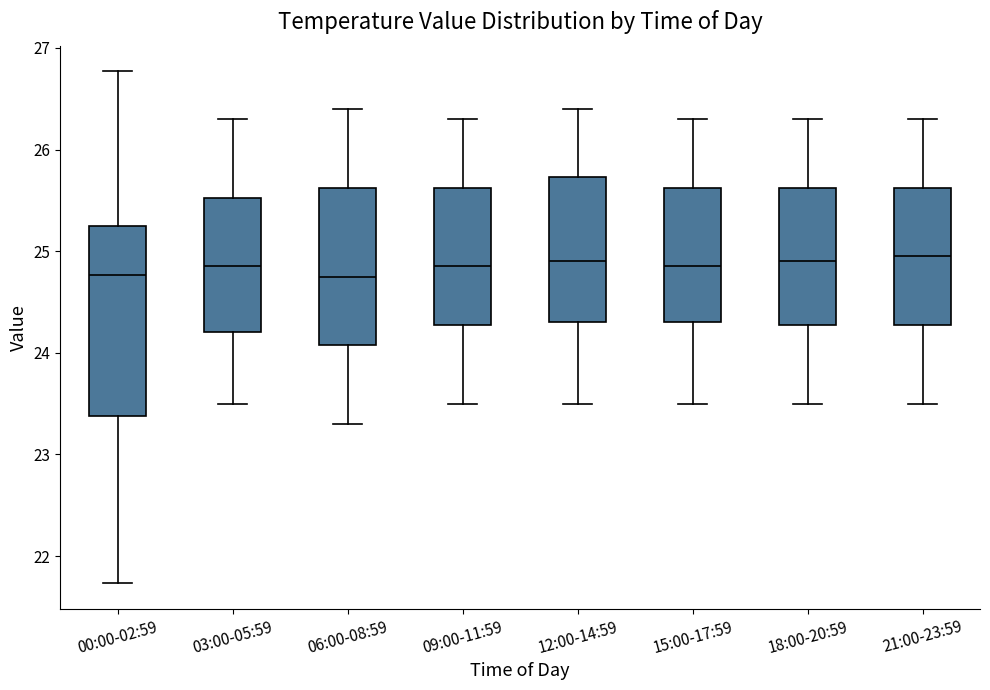

Reading left to right, read every box against the y-axis: the position of its median line, the range the box covers, and the ends of its whiskers. The values are not printed on the chart, so give them approximately, as read against the axis.

00:00-02:59: median 24.8, box 23.4 to 25.2, whiskers 21.7 to 26.8
03:00-05:59: median 24.9, box 24.2 to 25.5, whiskers 23.5 to 26.3
06:00-08:59: median 24.8, box 24.1 to 25.6, whiskers 23.3 to 26.4
09:00-11:59: median 24.9, box 24.3 to 25.6, whiskers 23.5 to 26.3
12:00-14:59: median 24.9, box 24.3 to 25.7, whiskers 23.5 to 26.4
15:00-17:59: median 24.9, box 24.3 to 25.6, whiskers 23.5 to 26.3
18:00-20:59: median 24.9, box 24.3 to 25.6, whiskers 23.5 to 26.3
21:00-23:59: median 25.0, box 24.3 to 25.6, whiskers 23.5 to 26.3